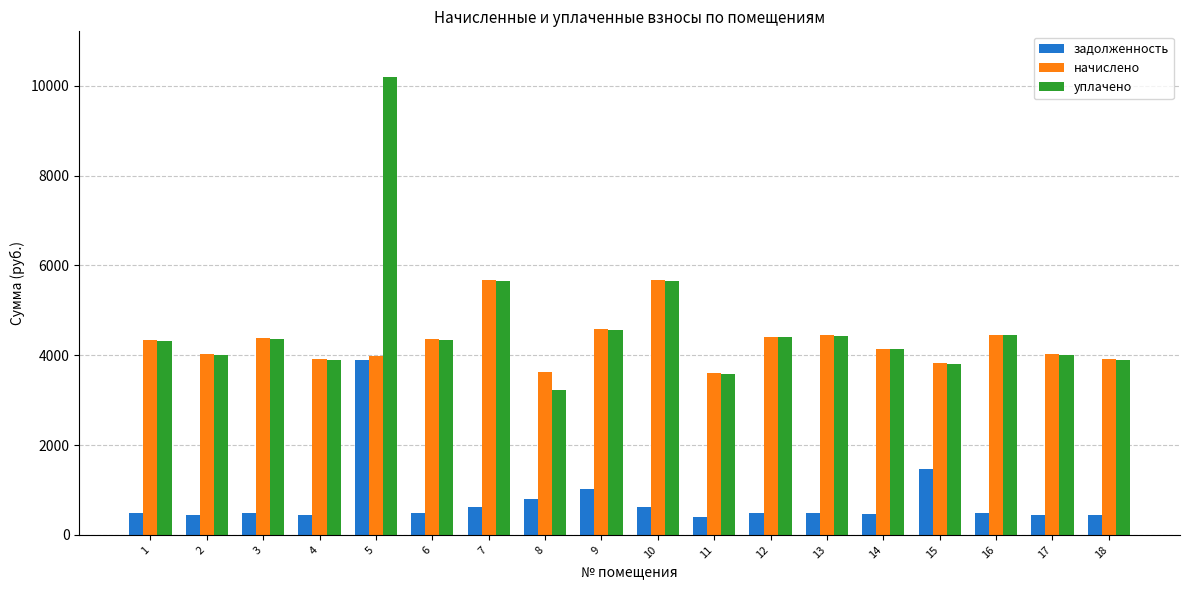

What is the value of the начислено bar at the 9th from the left?

4583.6